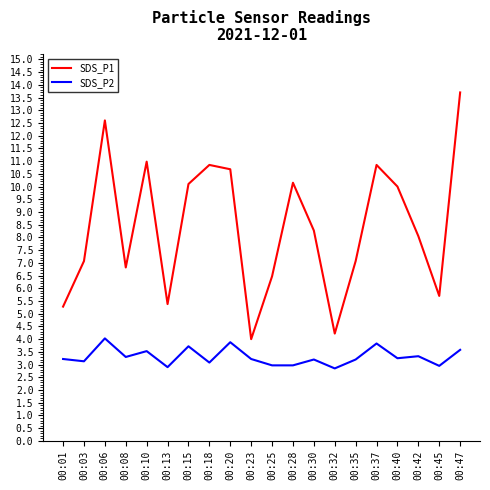

List the series in order of their overall mean, highest first.

SDS_P1, SDS_P2